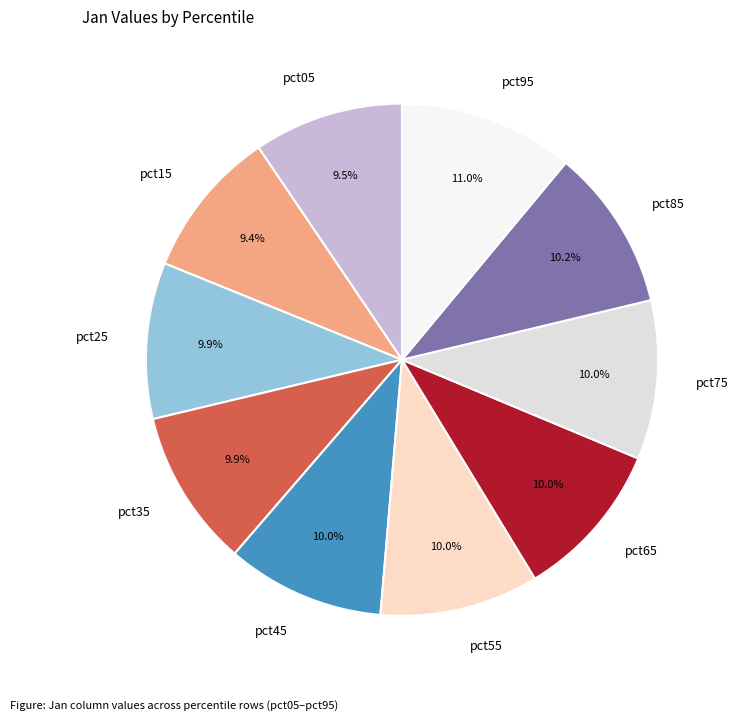

Is it true that pct95 is 11% of the pie?

True